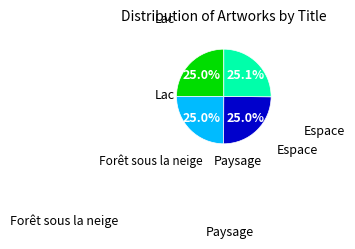

How many segments does this pie chart have?

4